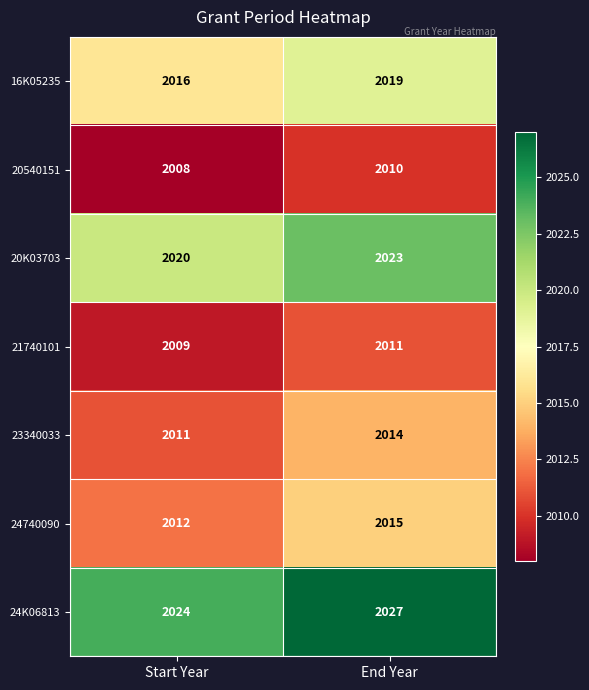

What is the sum of all 24K06813 values?

4051